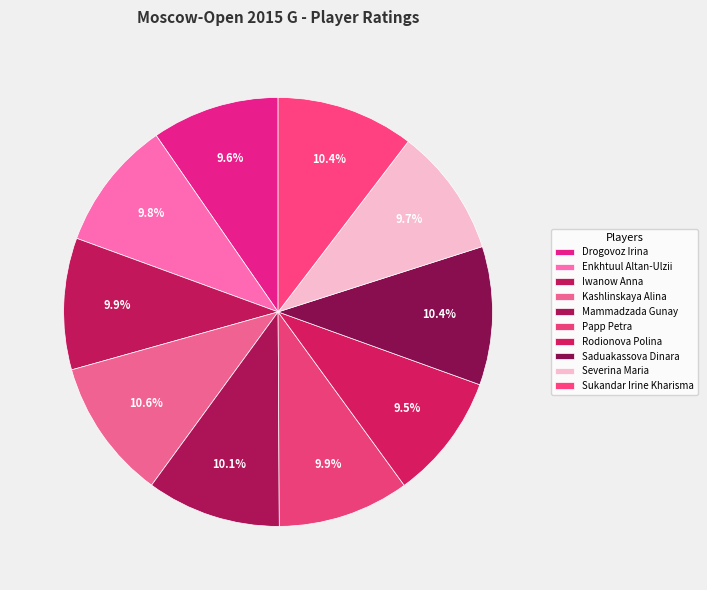

Which has a higher value, Rodionova Polina or Iwanow Anna?

Iwanow Anna